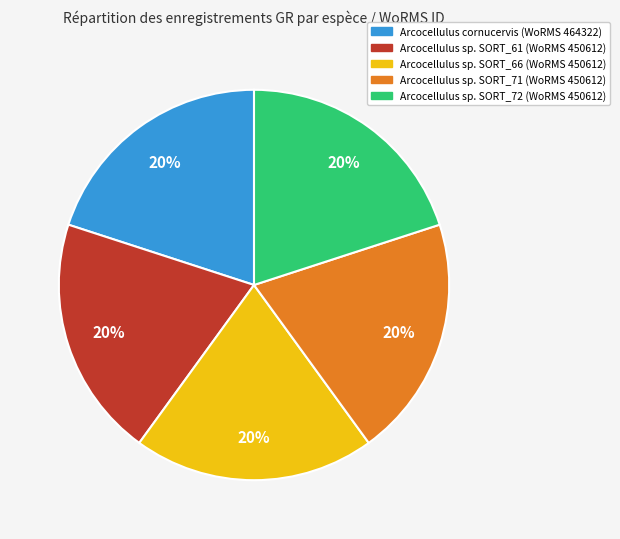

To the nearest percent, what is the average slice percentage?

20%